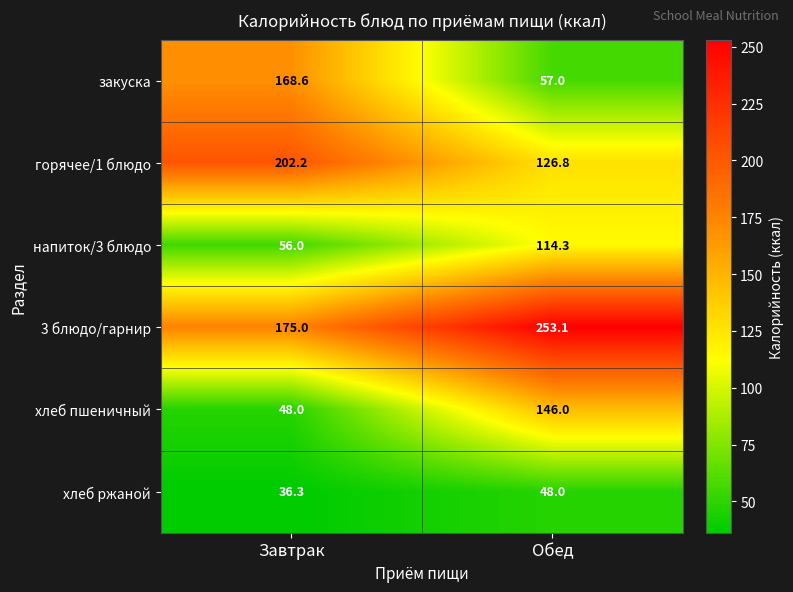

Which label corresponds to the smallest value in the chart?

Завтрак